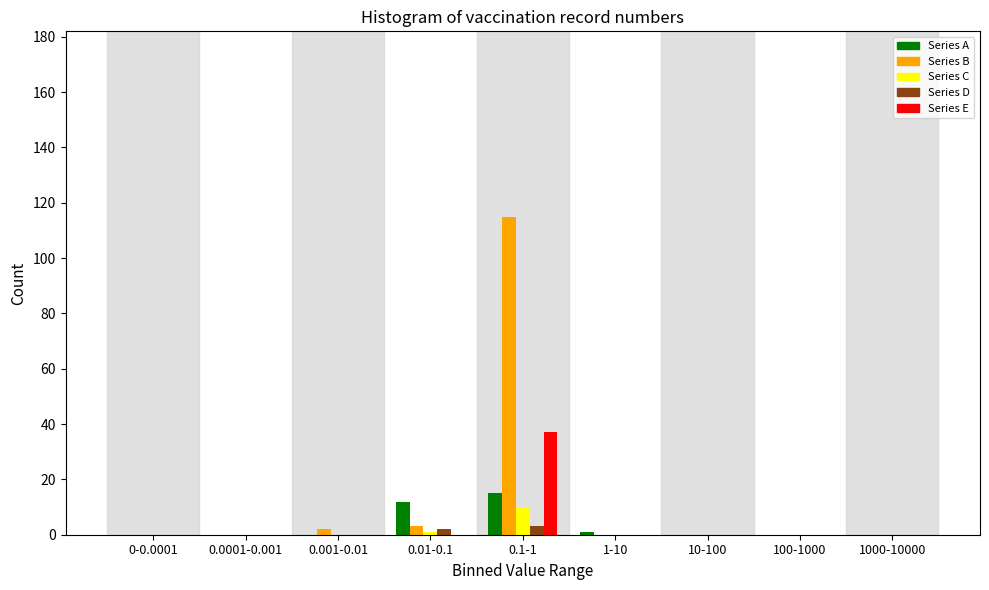

At which category is the sum across all series the highest?

0.1-1